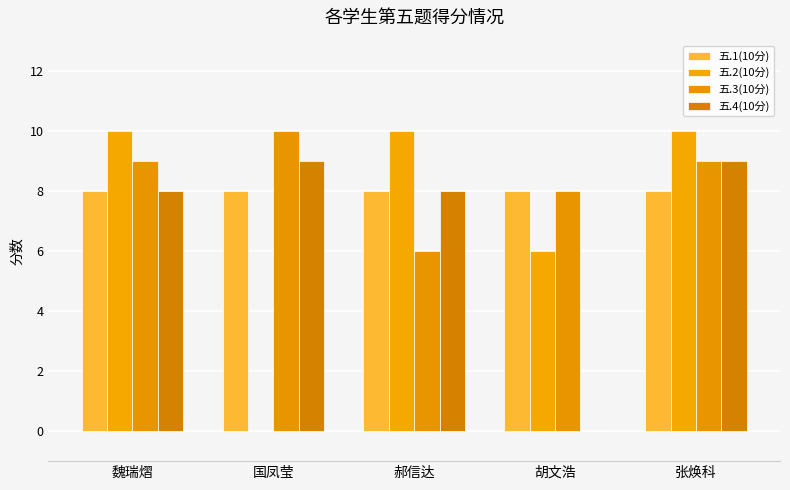

What is the maximum value for 五.4(10分)?

9